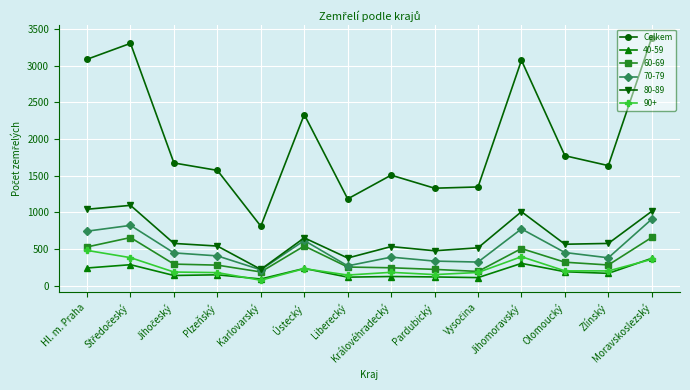

At which label is Celkem closest to 2096?

Ústecký